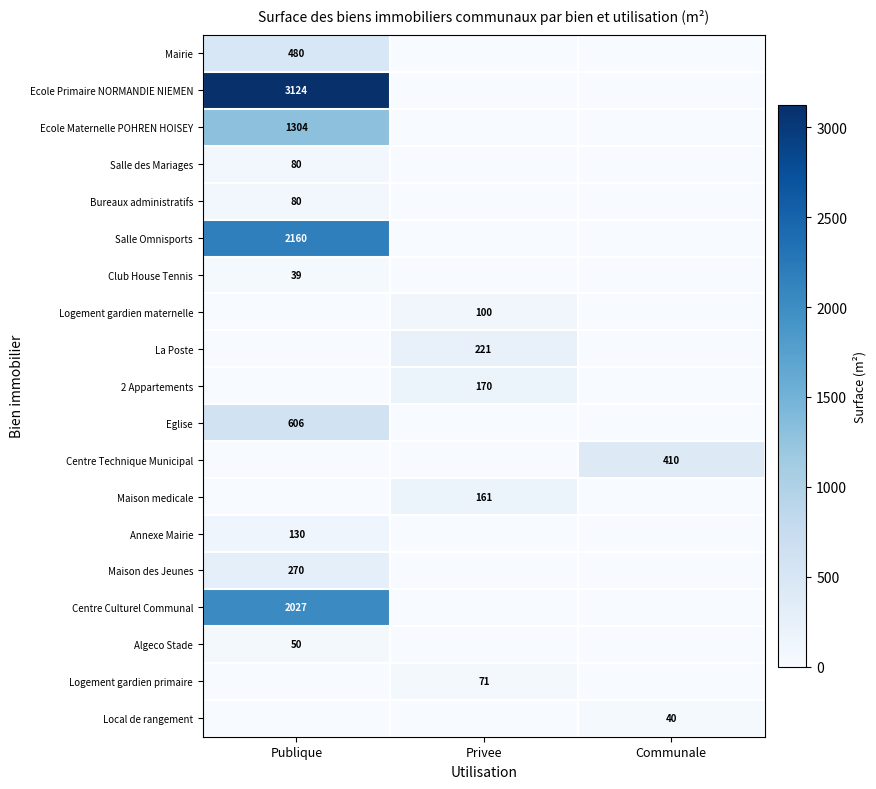

True or false: Salle Omnisports has a value of 2160 at Publique.

True